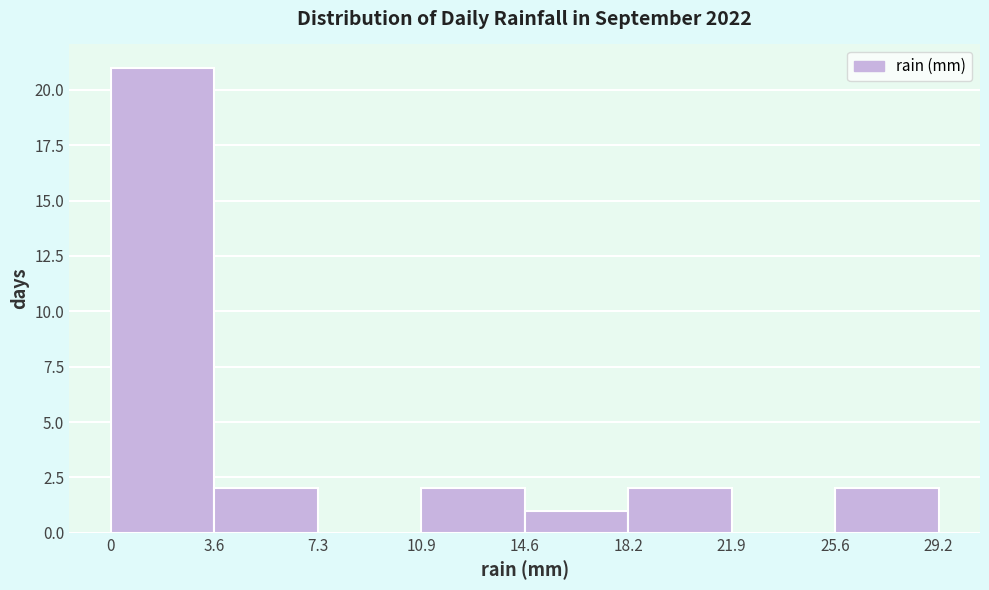

What is the height of the bar covering 18.2 to 21.9 on the x-axis? The values are not printed on the chart, so give them approximately, as read against the axis.

2